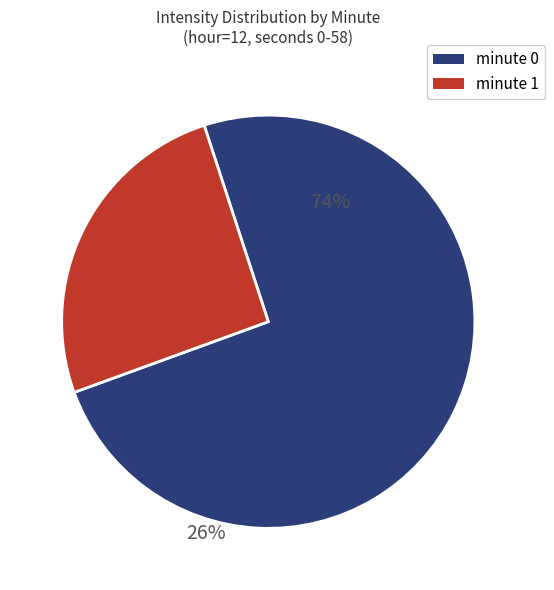

Is there a majority slice in this chart?

Yes